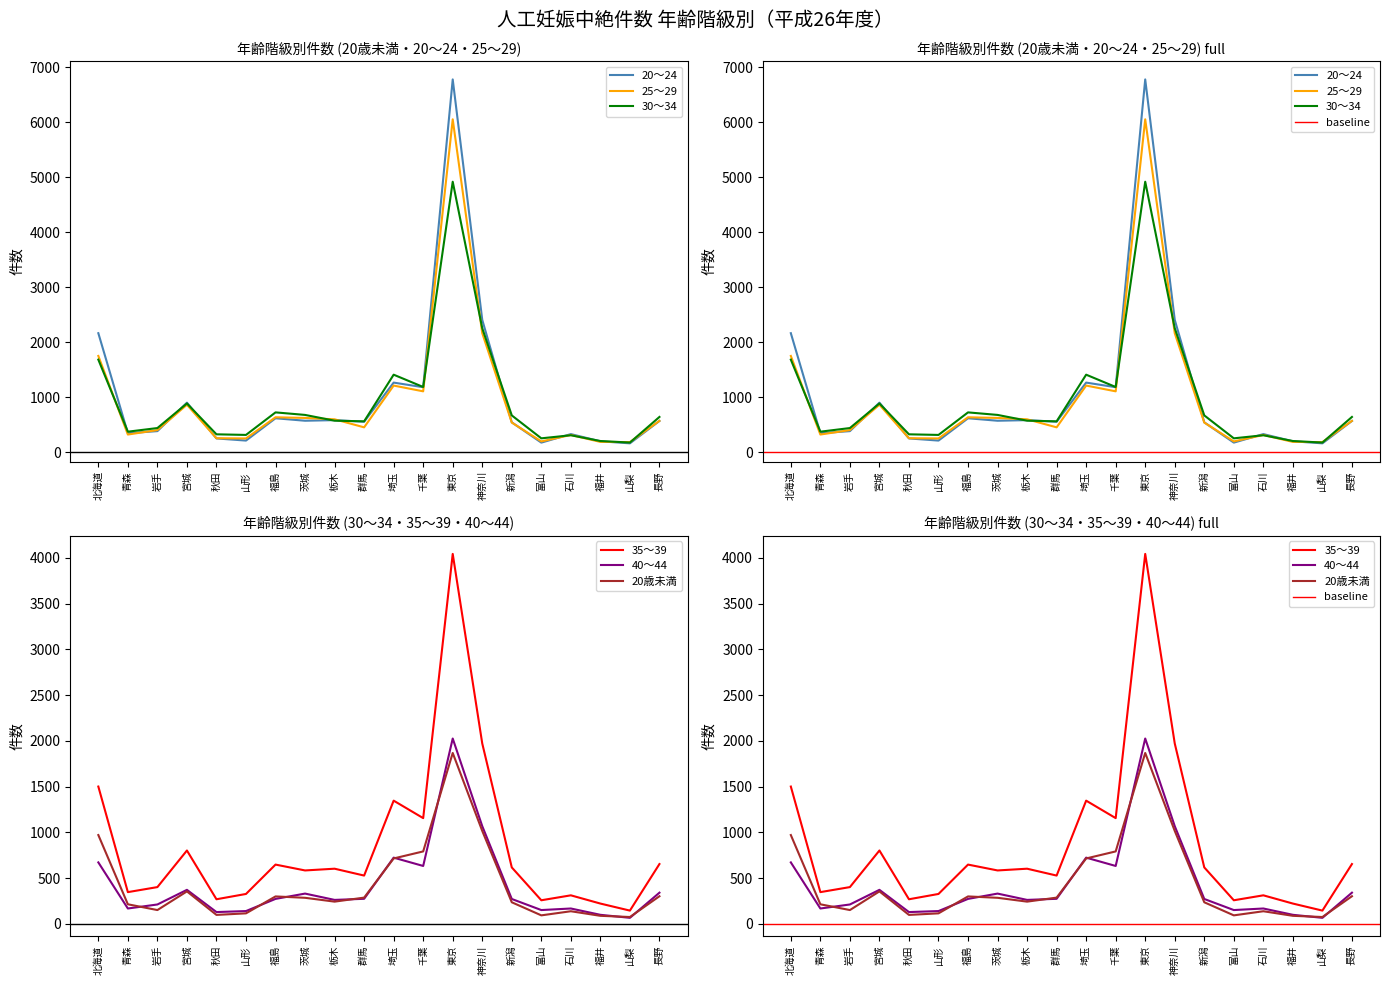

What is the average value of the 30～34 series?

926